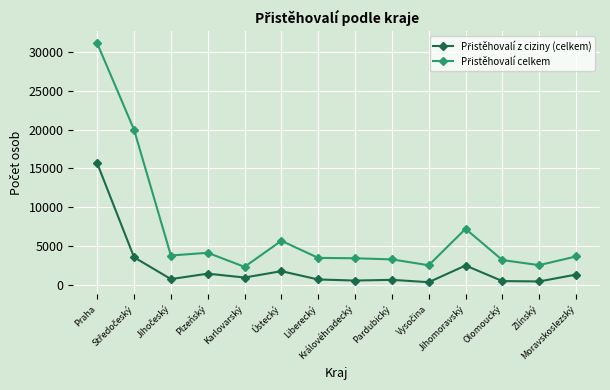

What is the maximum value shown in the chart?

31085